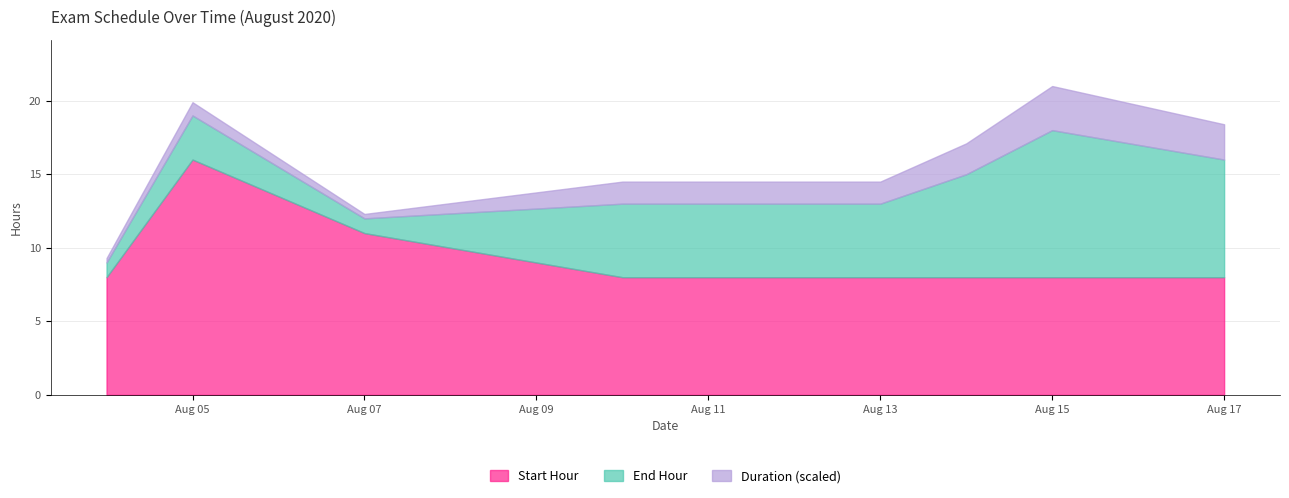

What is the spread (max minus min) of values at 2020-08-14?

8